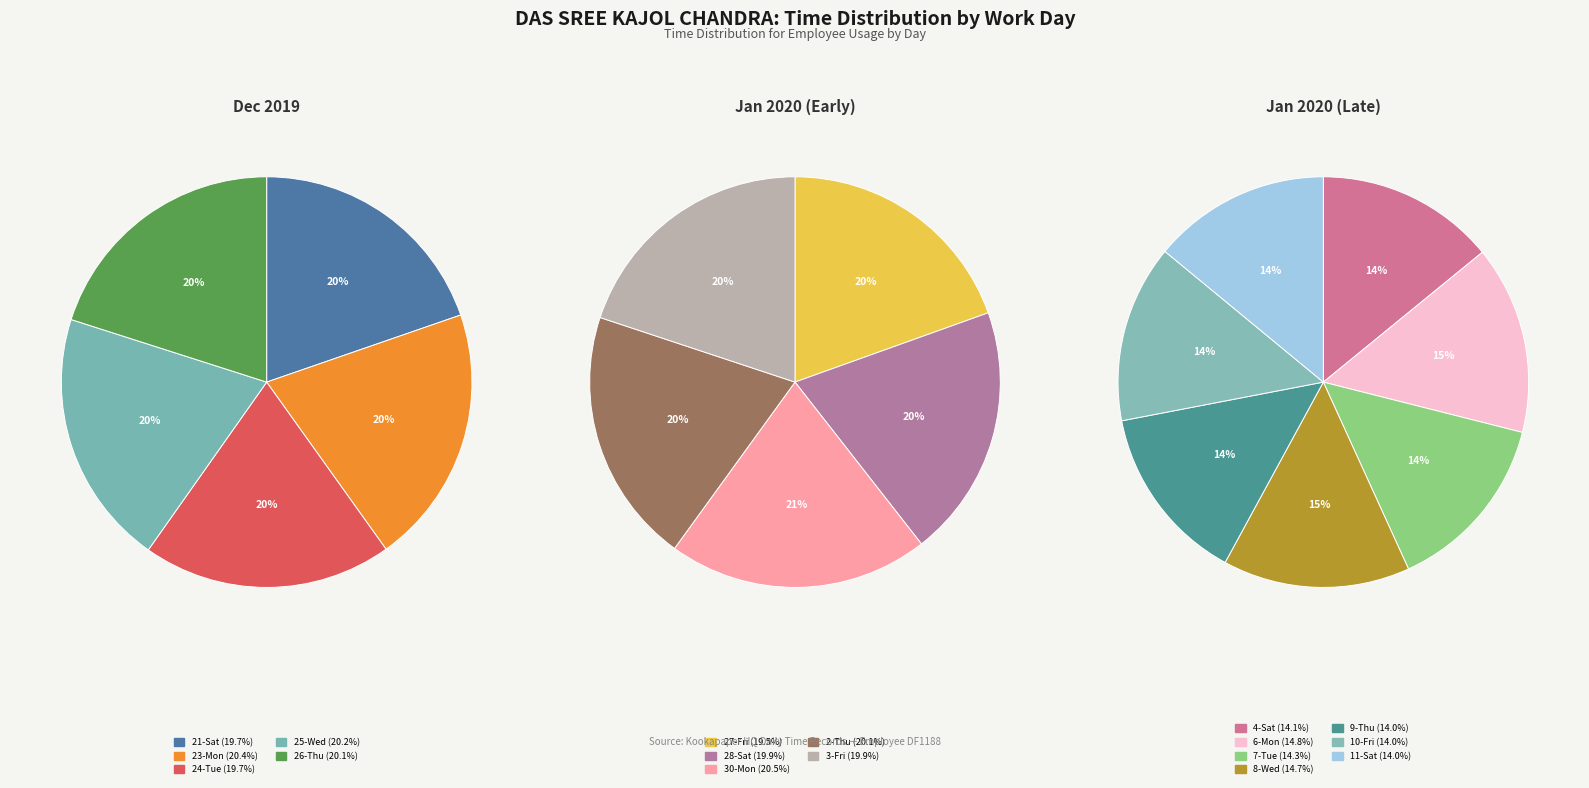

Is 21-Sat the majority of the pie?

No